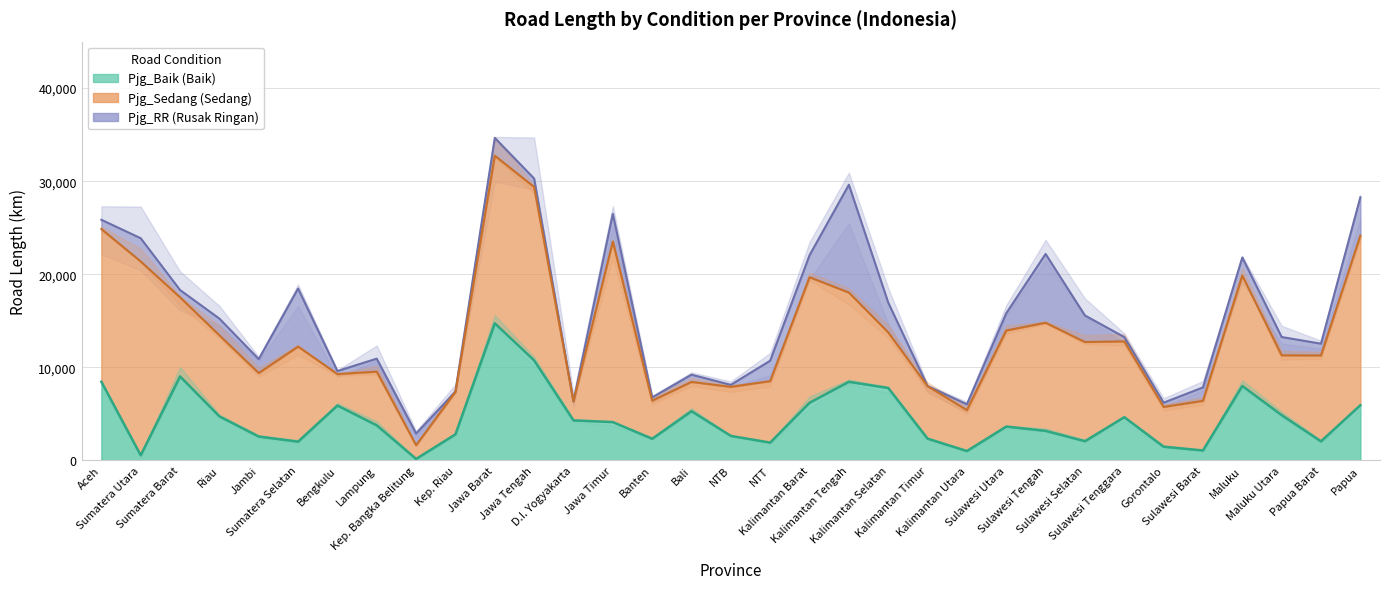

Is the value of Pjg_Sedang at 19 greater than the value of Pjg_RR at 22?

Yes